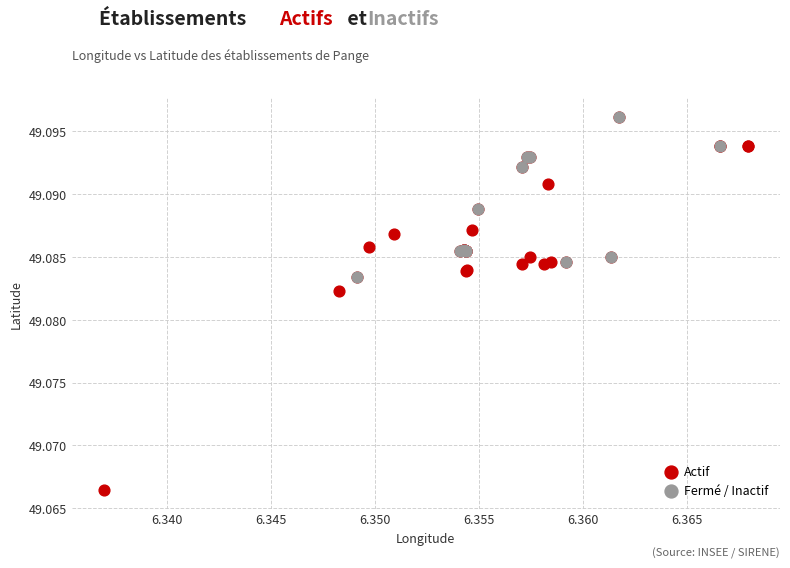

Which series reaches the minimum Y coordinate?

Actif